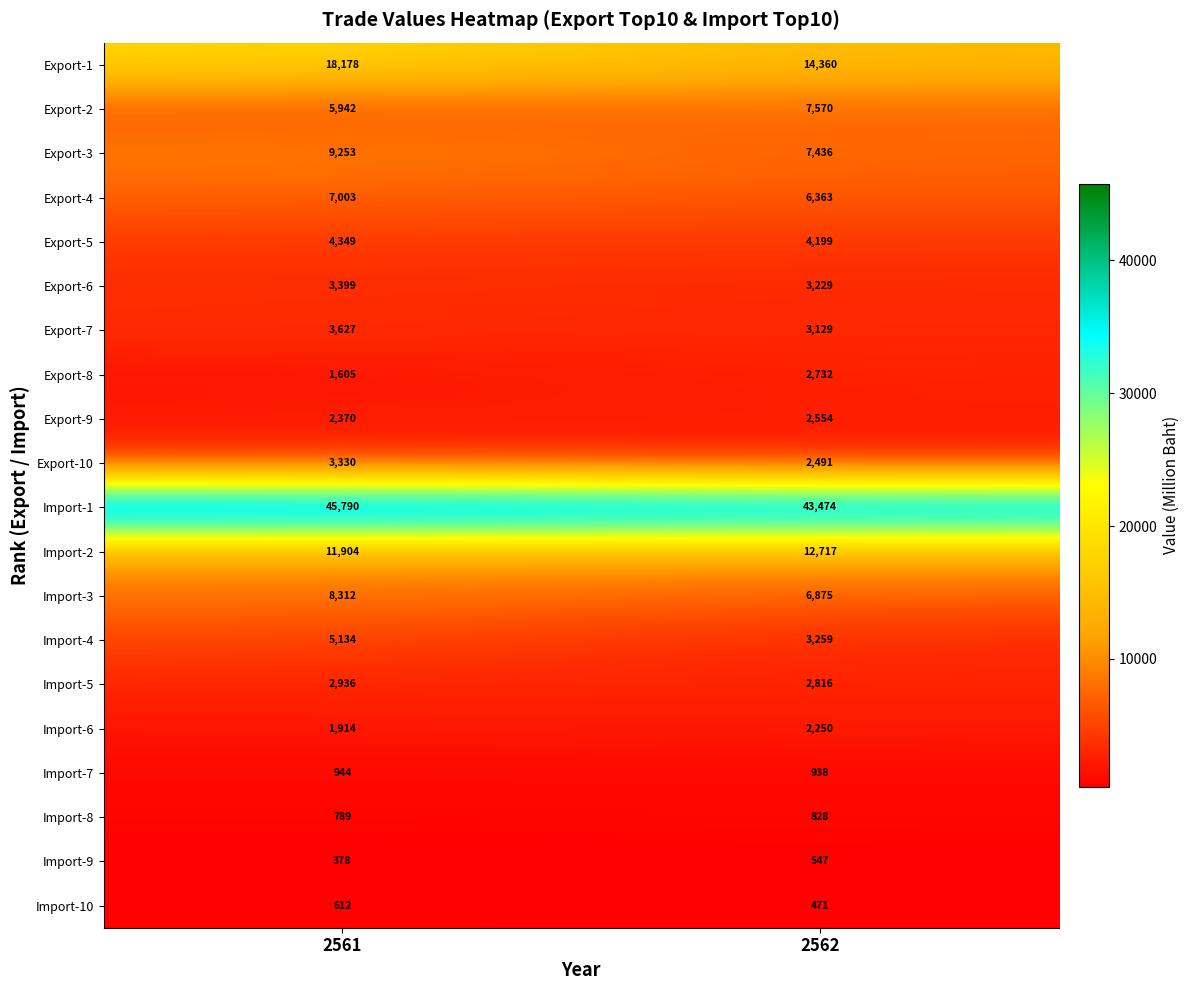

Read the Export-5 value at 2562, to the nearest 10.

4200